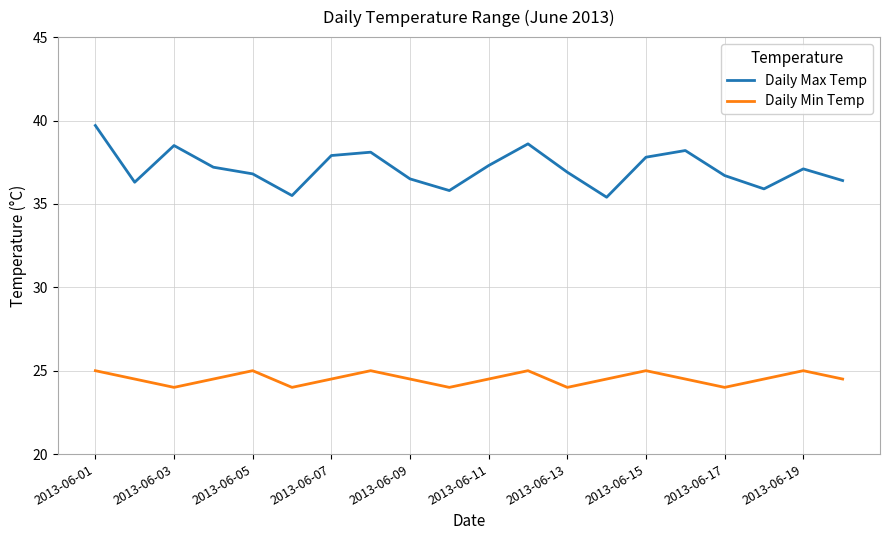

What is the greatest value displayed?

39.7